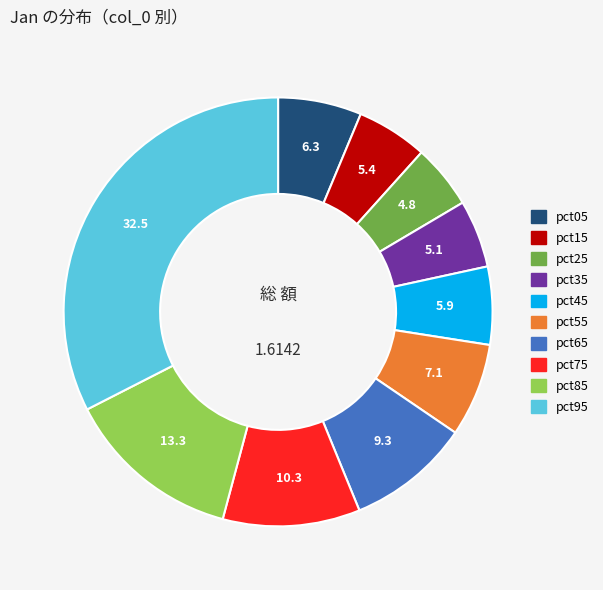

How many slices are in this pie chart?

10